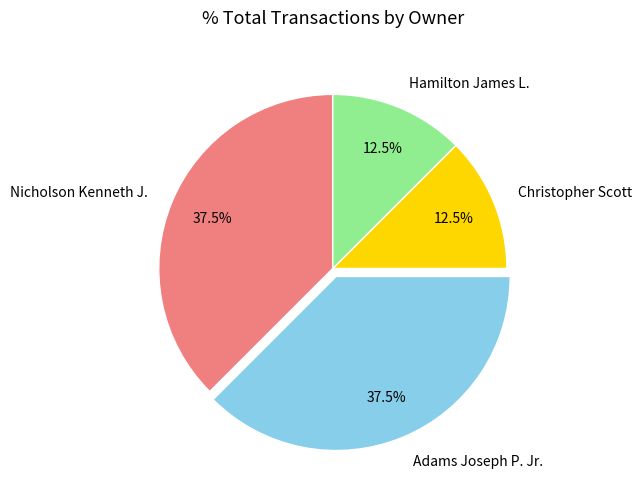

How many slices are in this pie chart?

4